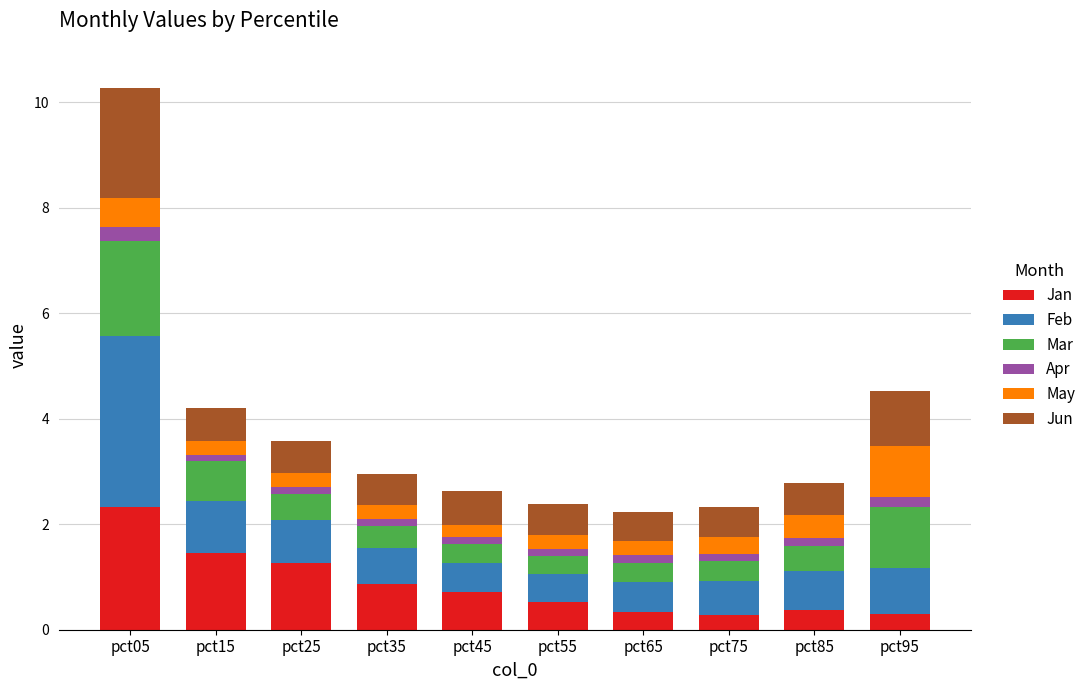

What is the lowest value of the Jan series?

0.3